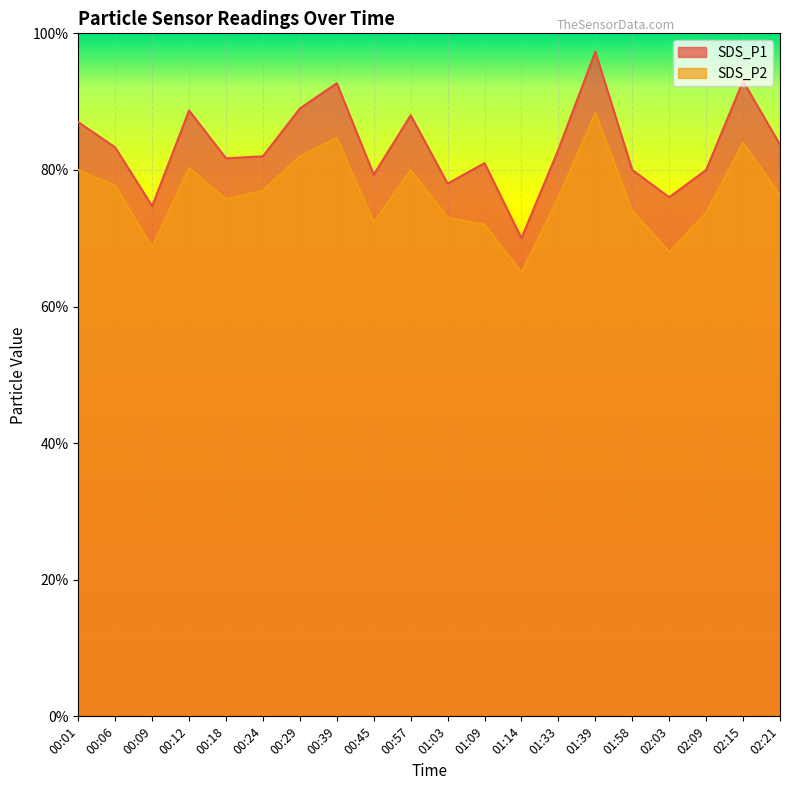

Reading left to right, list all the values displayed in this chart.

SDS_P1: 00:01=8.7	00:06=8.3	00:09=7.5	00:12=8.9	00:18=8.2	00:24=8.2	00:29=8.9	00:39=9.3	00:45=7.9	00:57=8.8	01:03=7.8	01:09=8.1	01:14=7.0	01:33=8.3	01:39=9.7	01:58=8.0	02:03=7.6	02:09=8.0	02:15=9.3	02:21=8.4
SDS_P2: 00:01=8.0	00:06=7.8	00:09=6.9	00:12=8.0	00:18=7.6	00:24=7.7	00:29=8.2	00:39=8.5	00:45=7.2	00:57=8.0	01:03=7.3	01:09=7.2	01:14=6.5	01:33=7.6	01:39=8.8	01:58=7.4	02:03=6.8	02:09=7.4	02:15=8.4	02:21=7.6